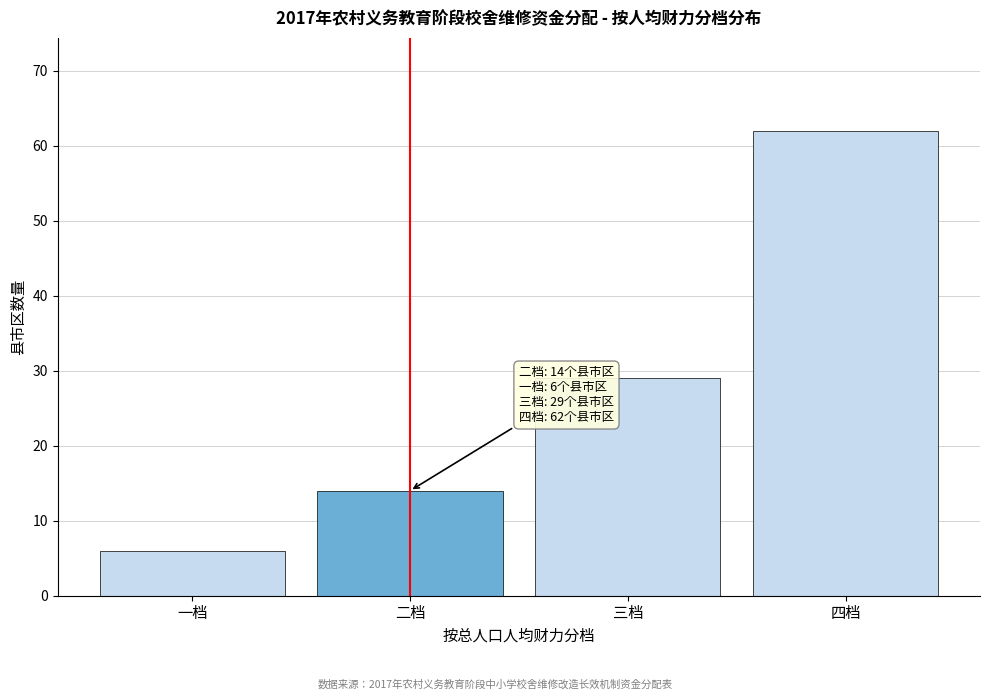

Reading left to right, extract all data points from this chart.

一档=6	二档=14	三档=29	四档=62